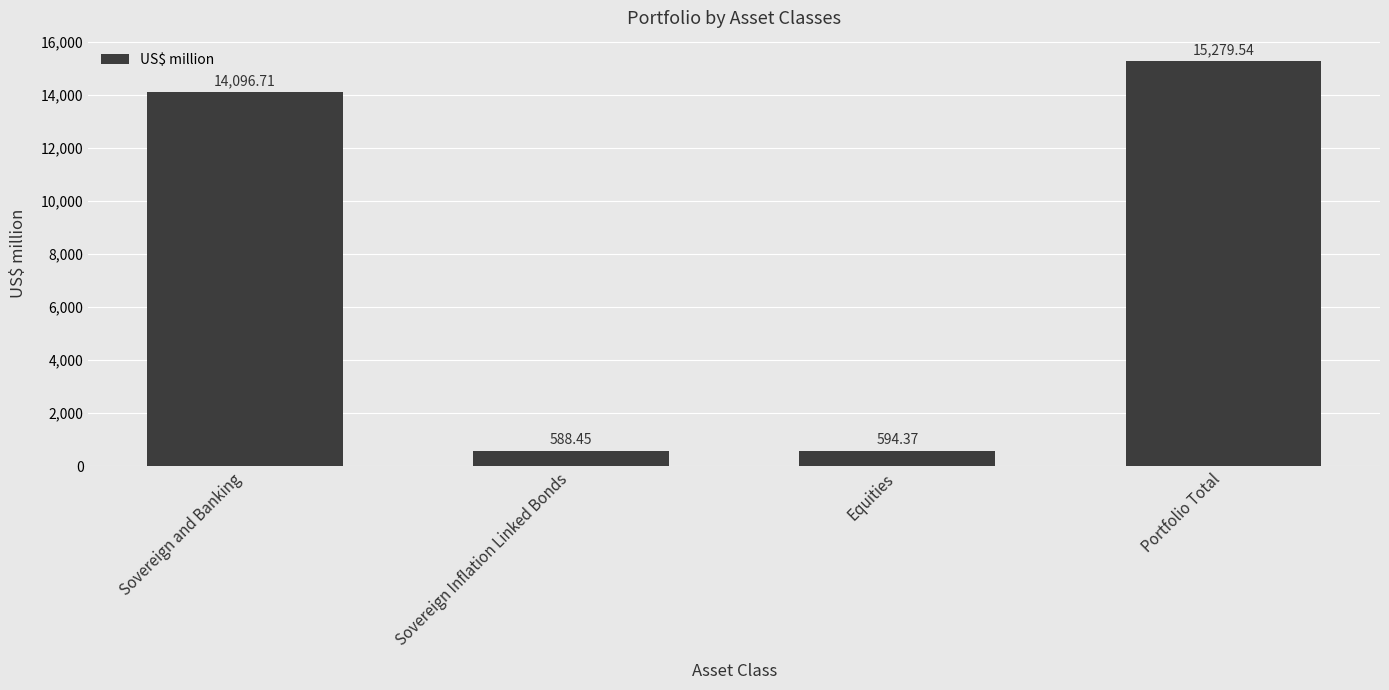

Reading left to right, transcribe all the data shown in this chart.

Sovereign and Banking=14096.7	Sovereign Inflation Linked Bonds=588.5	Equities=594.4	Portfolio Total=15279.5